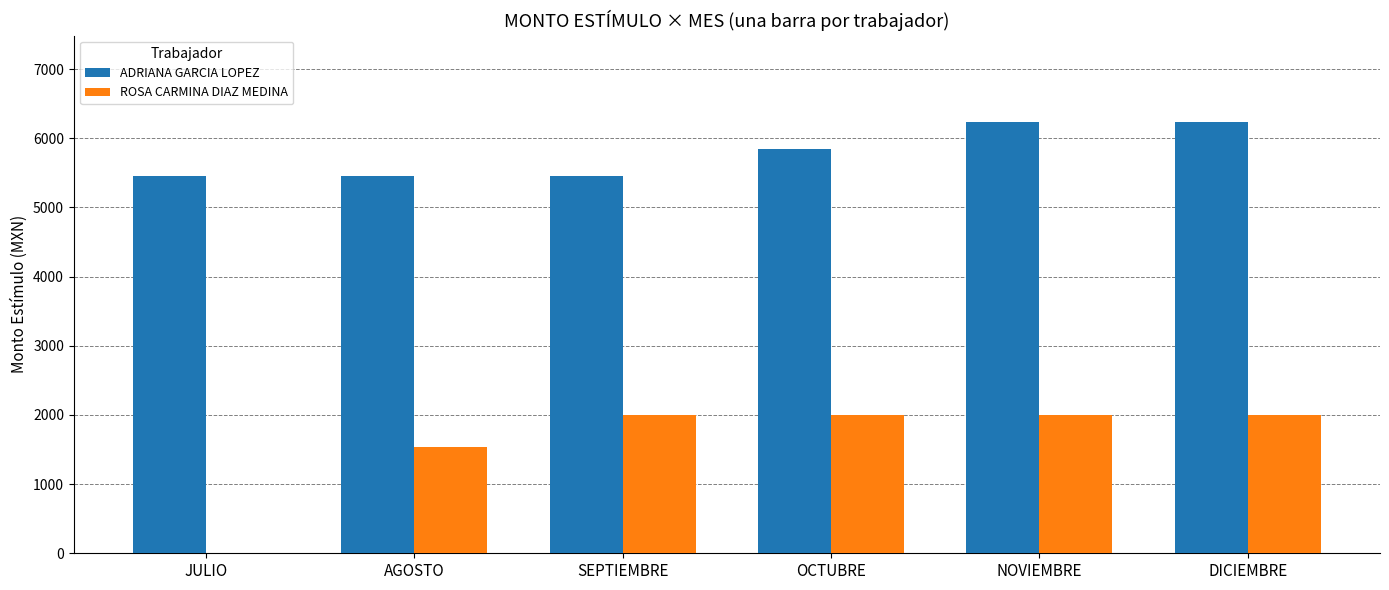

Is it true that ROSA CARMINA DIAZ MEDINA equals 2861.2 at OCTUBRE?

False